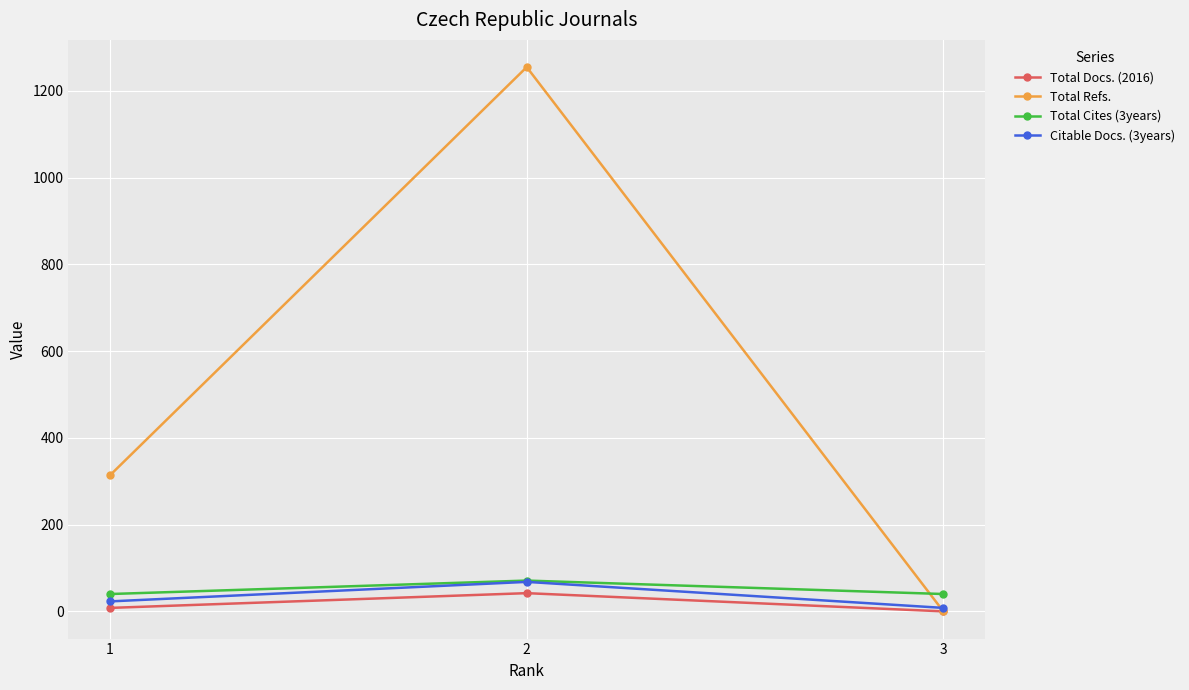

Which category has the highest value across all series?

2